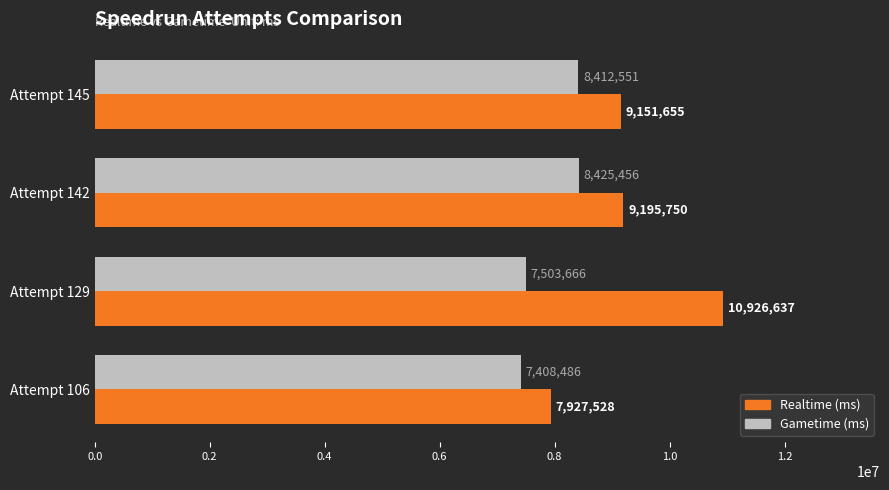

Which series has the widest spread of values?

Realtime (ms)